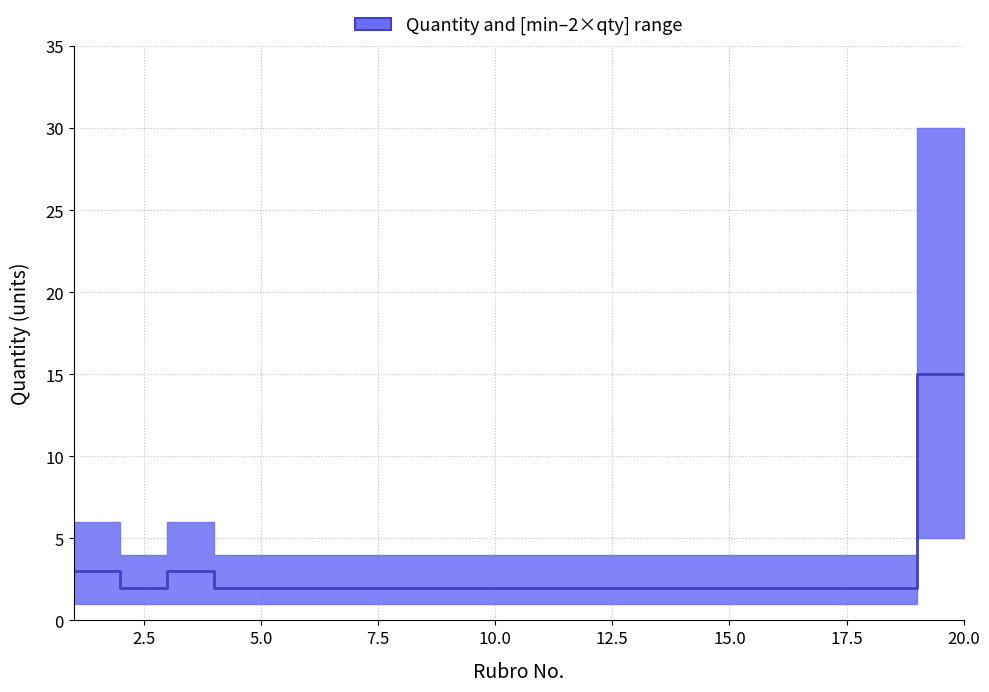

Reading left to right, extract all data points from this chart.

3	2	3	2	2	2	2	2	2	2	2	2	2	2	2	2	2	2	15	15